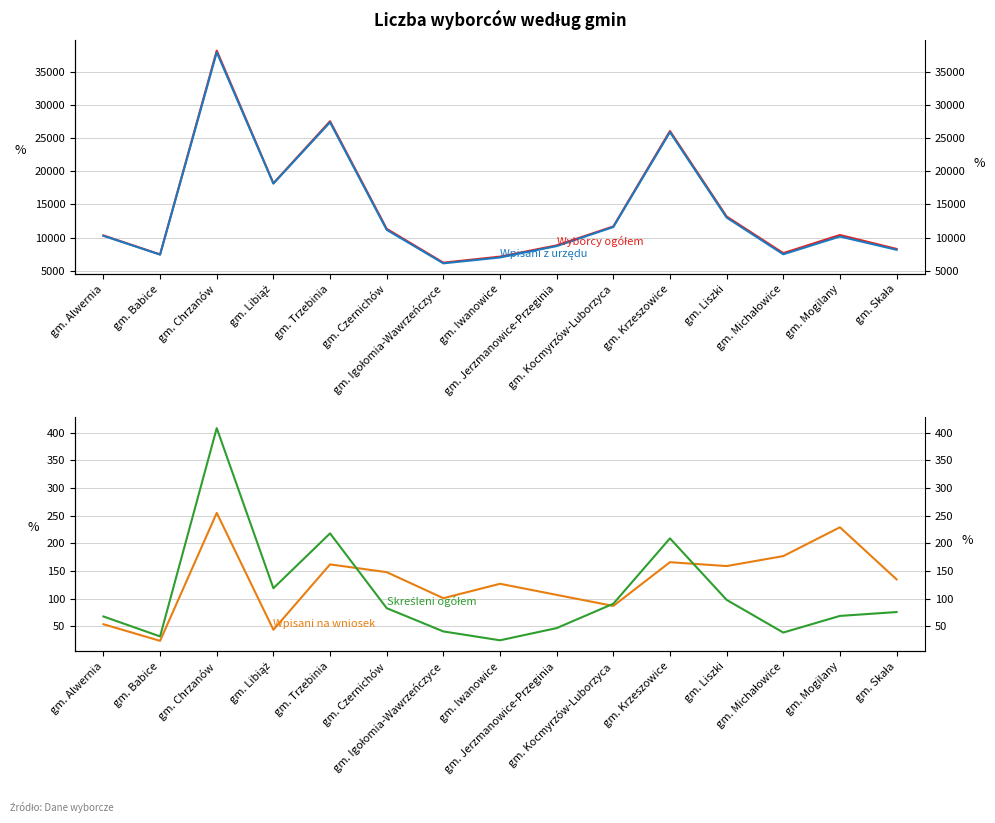

Rank the series by their maximum value, from lowest to highest.

Wpisani na wniosek, Skreśleni ogółem, Wpisani z urzędu, Wyborcy ogółem